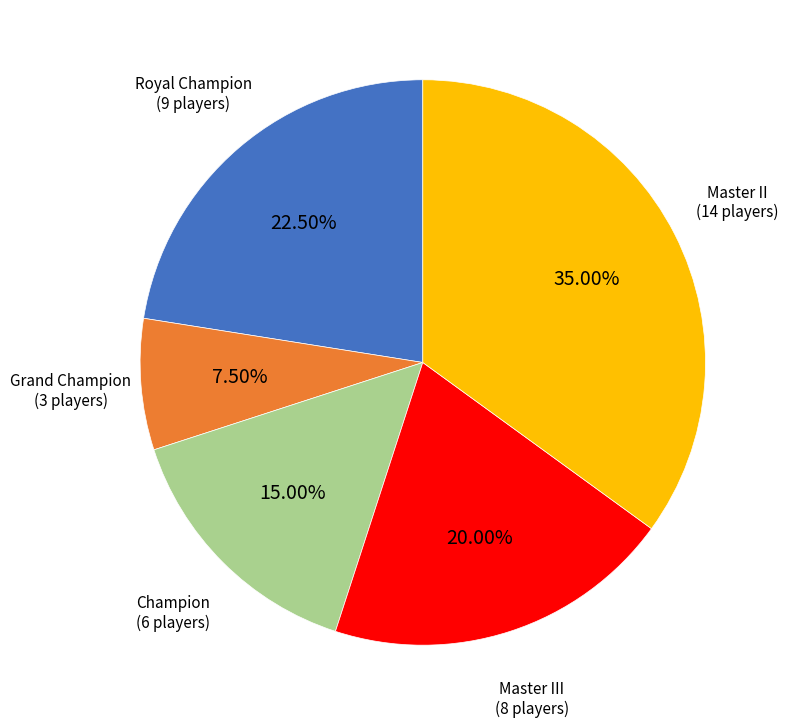

Which slice is the largest?

Master II